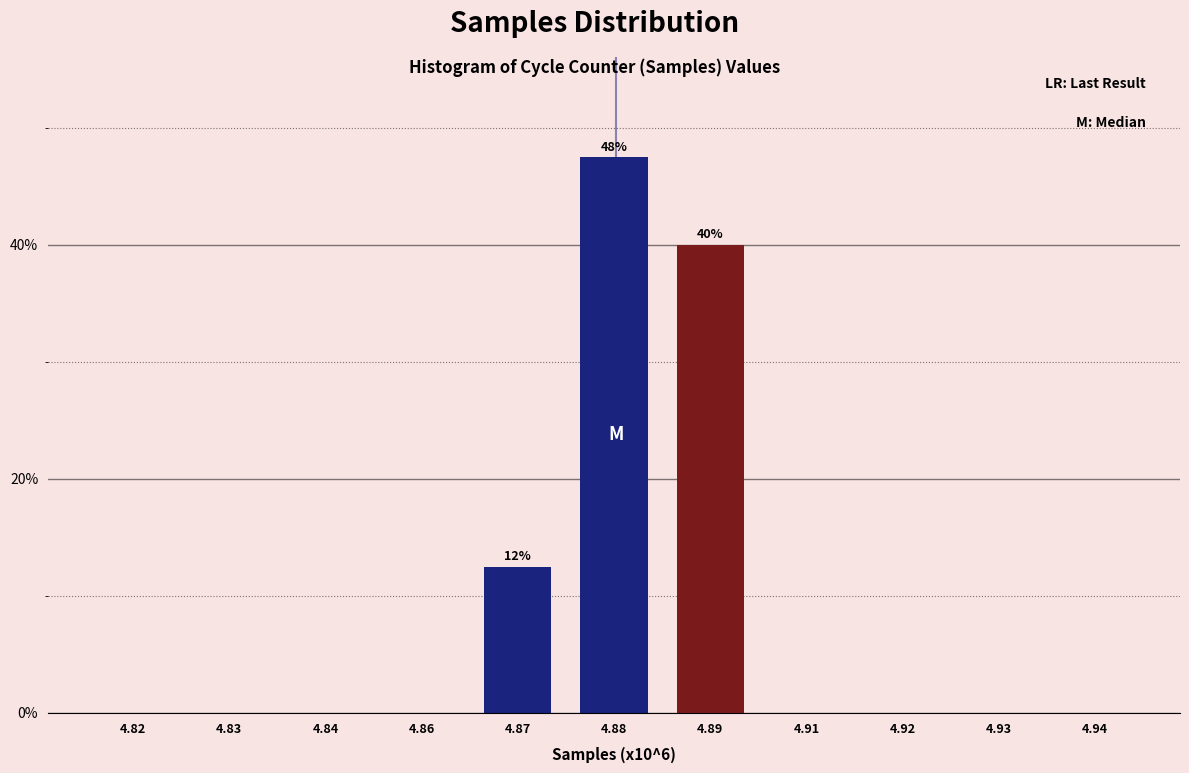

Reading left to right, transcribe all the data shown in this chart.

4.82=0.0	4.83=0.0	4.84=0.0	4.86=0.0	4.87=12.5	4.88=47.5	4.89=40.0	4.91=0.0	4.92=0.0	4.93=0.0	4.94=0.0